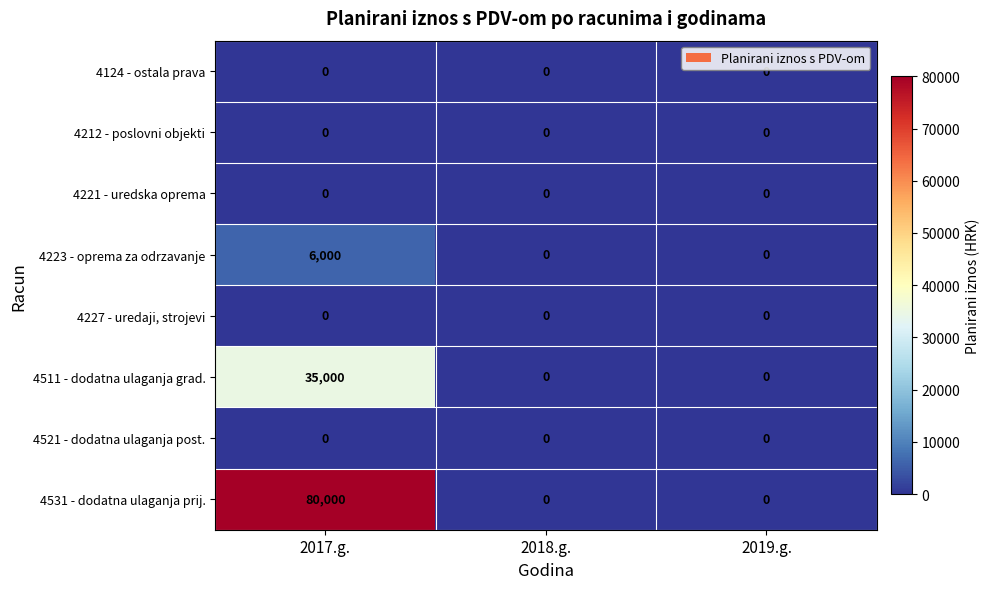

At which category is the sum across all series the highest?

2017.g.